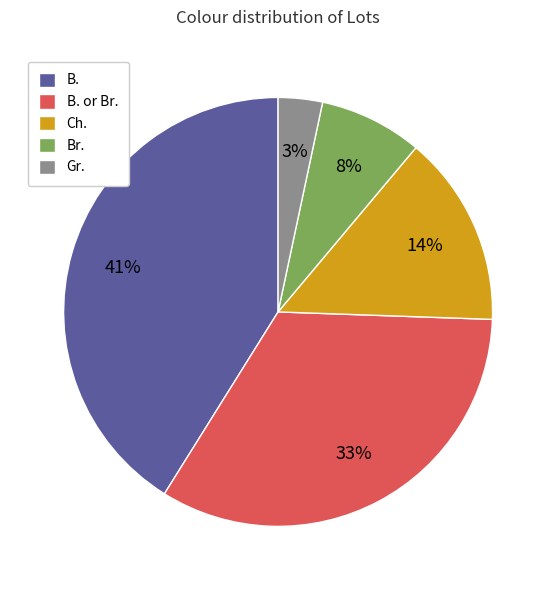

What percentage is the Br. slice, to the nearest percent?

8%